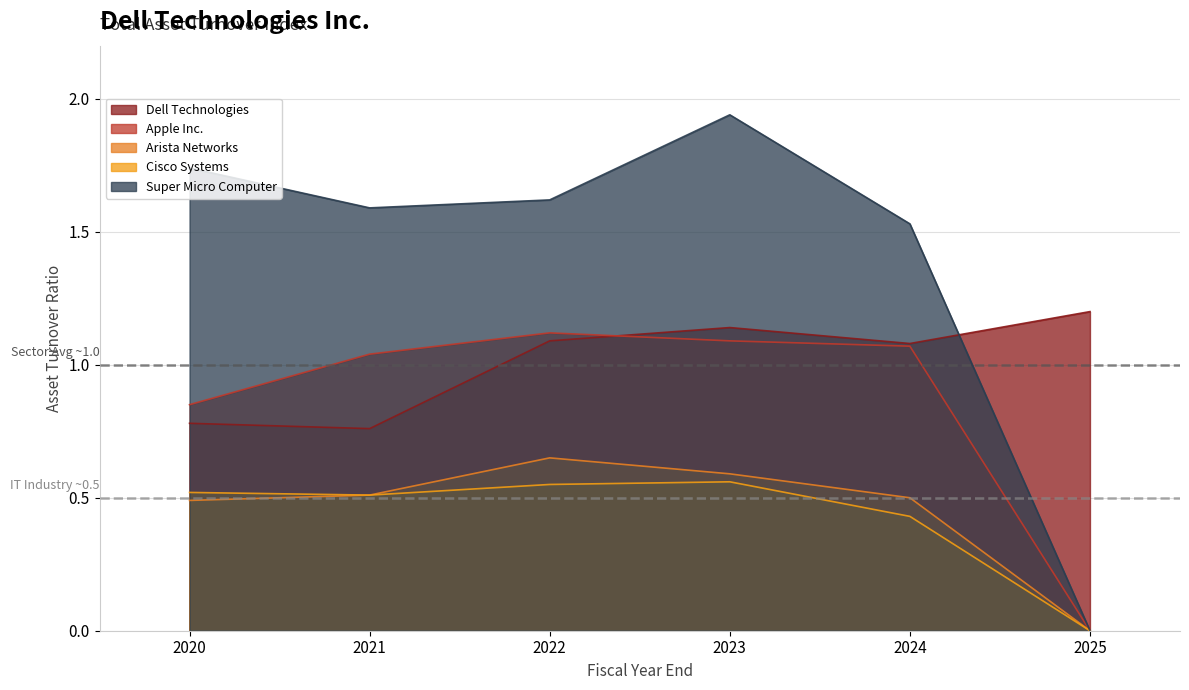

What is the difference between the highest and lowest values at 2024-02-02?

1.1